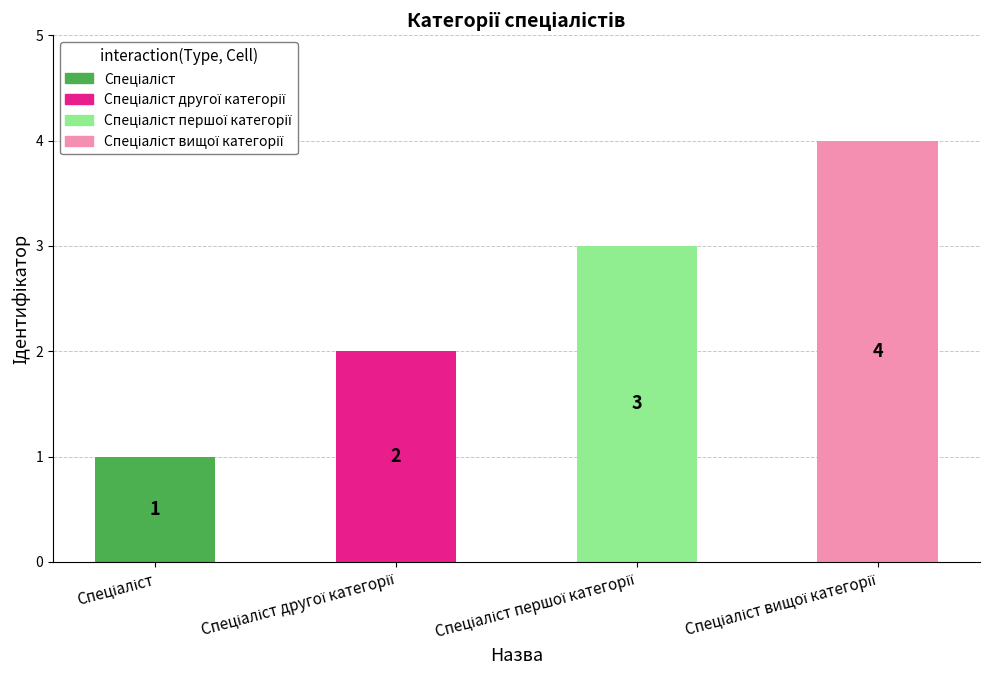

What is the sum of all values?

10